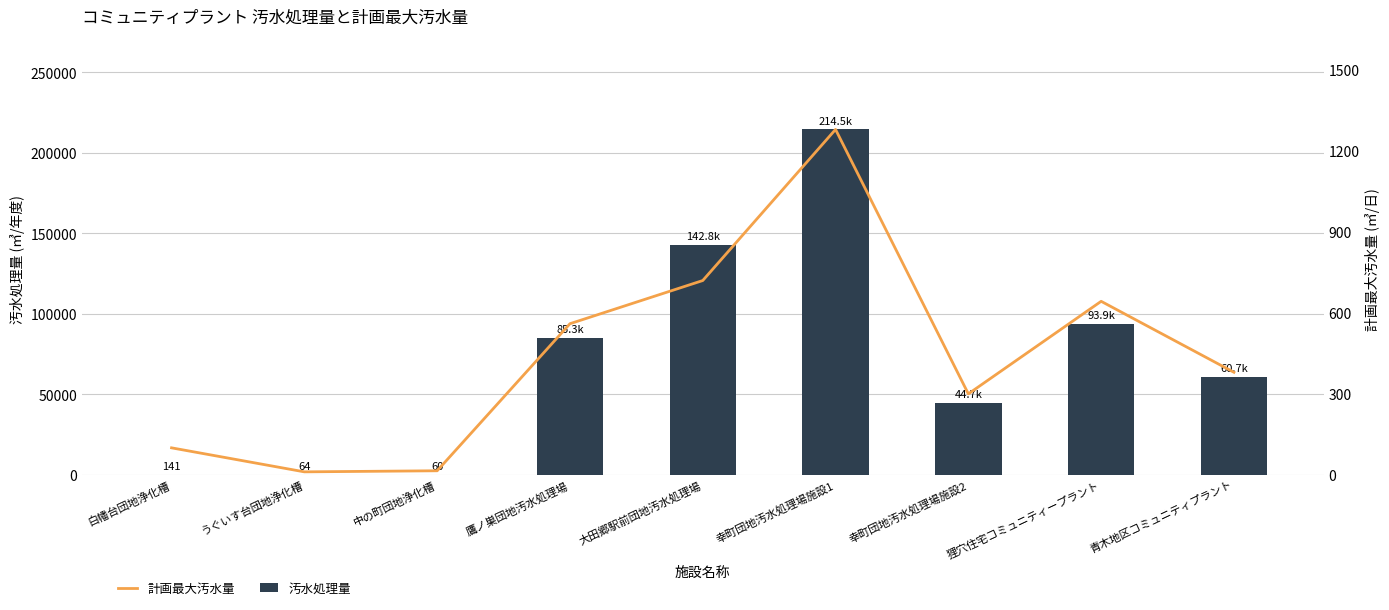

What is the value of the 計画最大汚水量 bar at the 1st from the left?

100